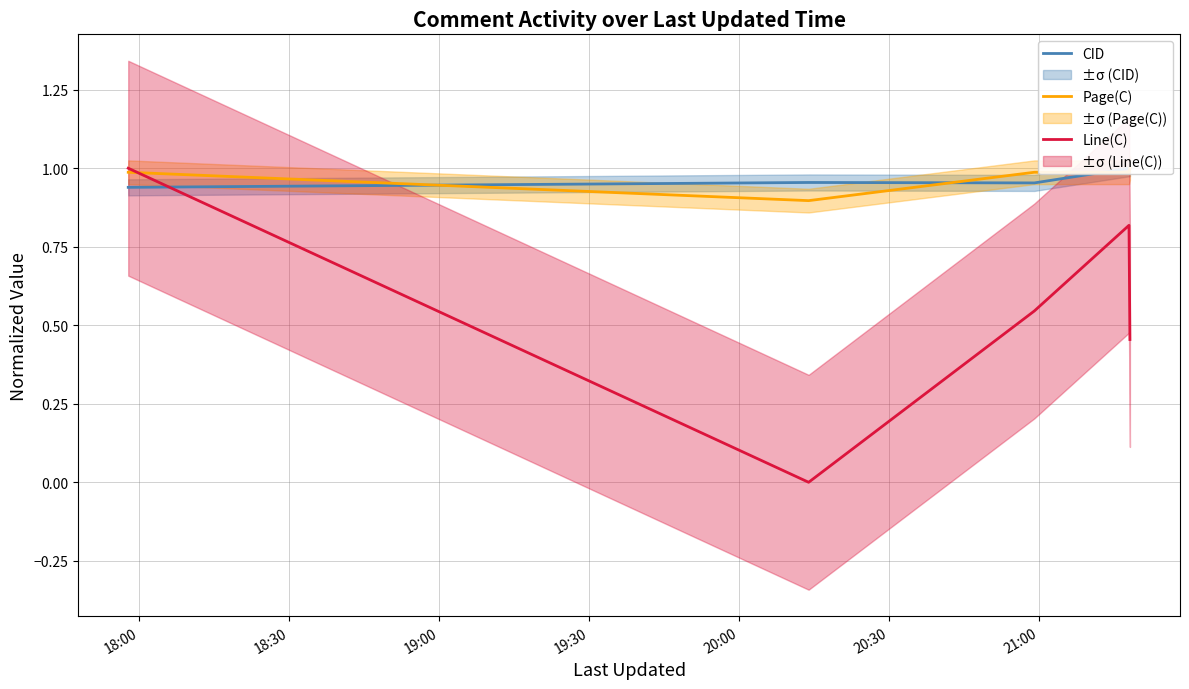

Where do Line(C) and Page(C) first cross each other?

18:00 and 18:30